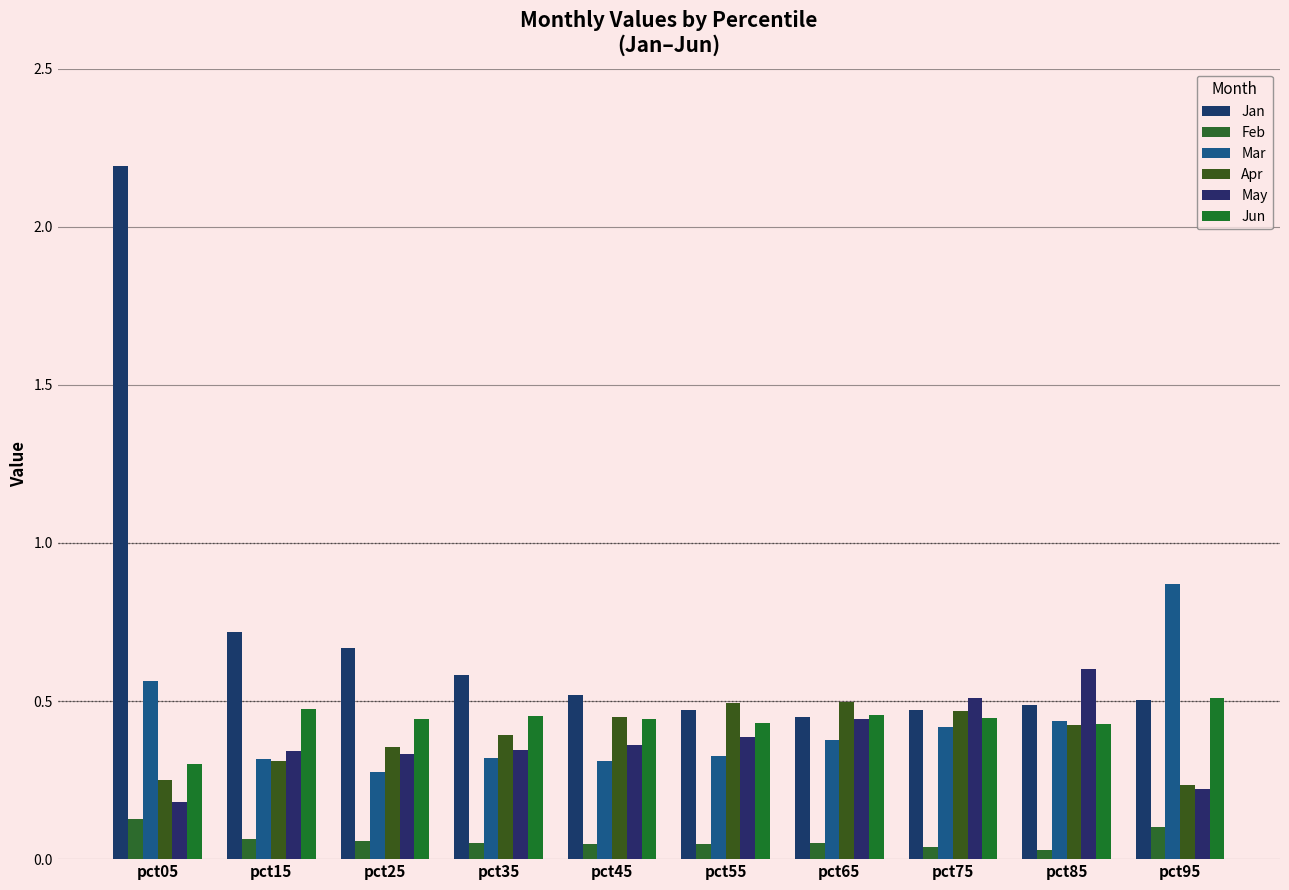

How many bars are there in total?

60